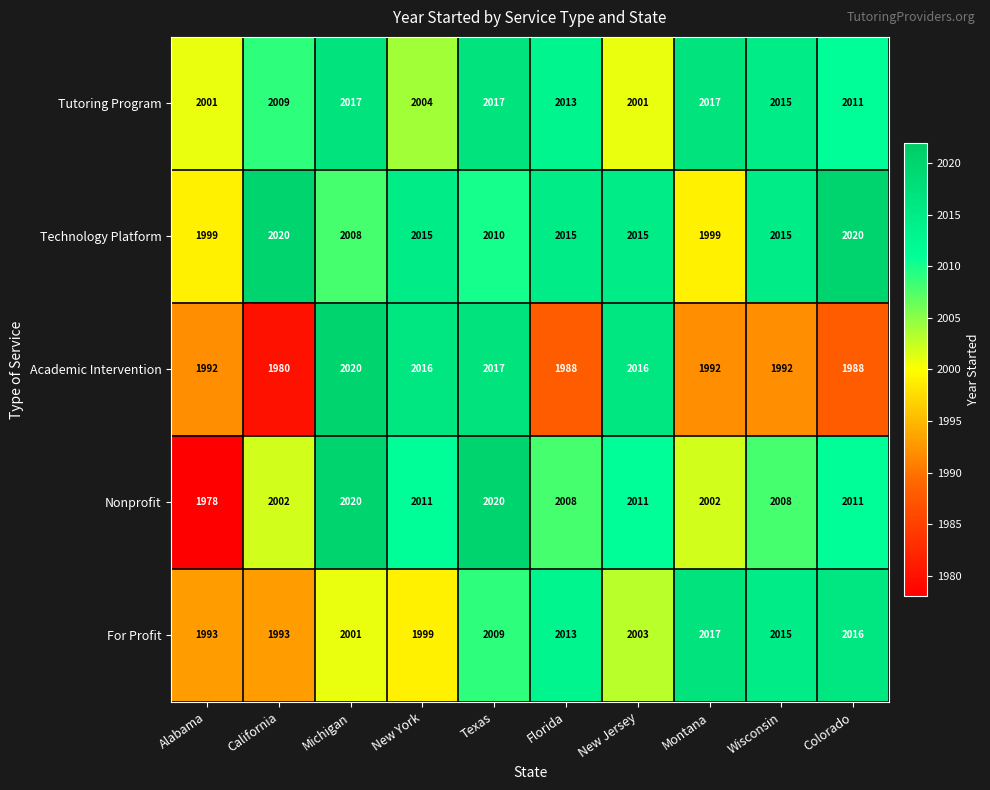

The value of Technology Platform at Alabama is 1999. True or false?

True